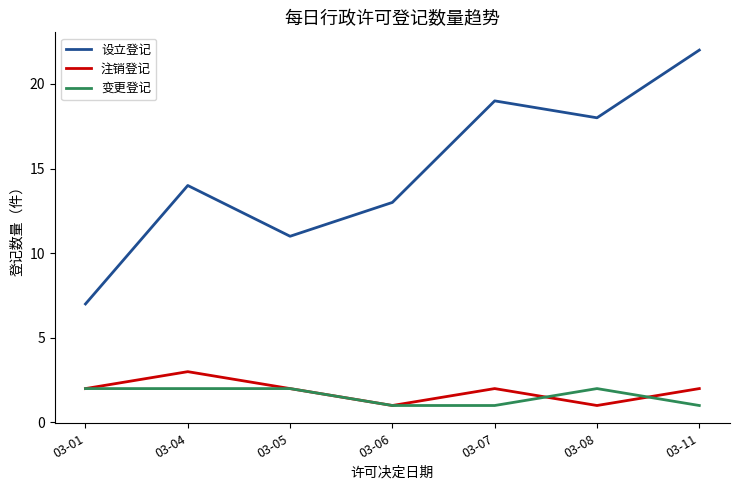

What is the minimum value shown in the chart?

1